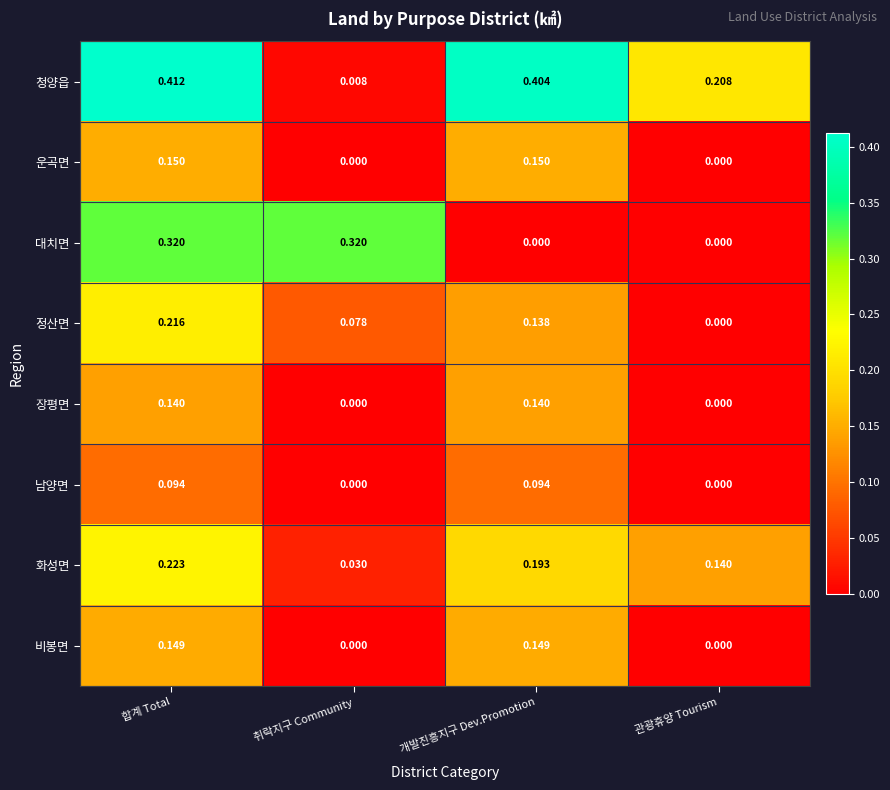

How many series are shown in this chart?

8